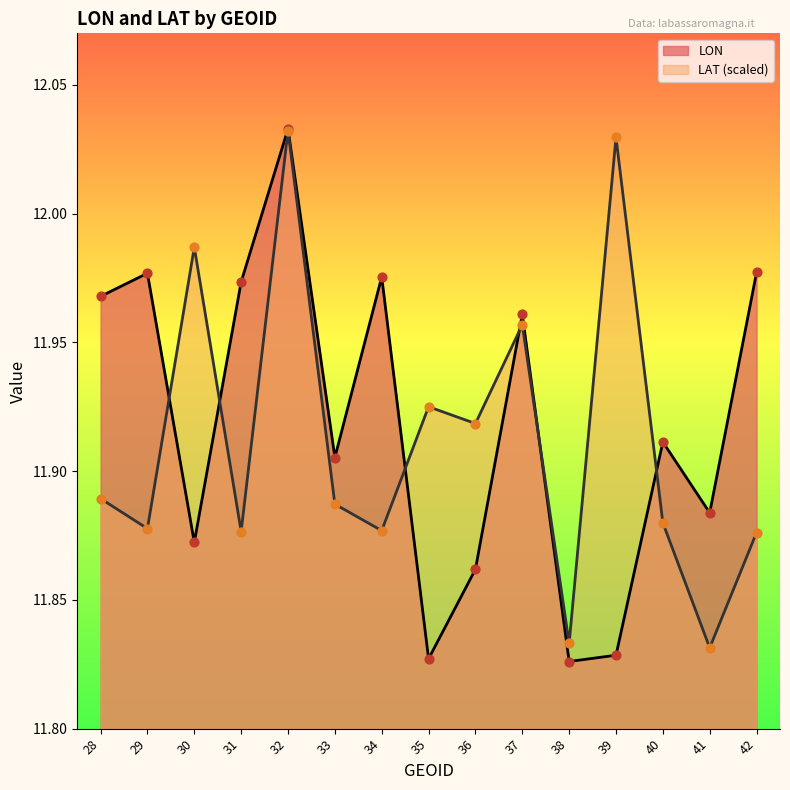

Which series has the largest total across all categories?

LON